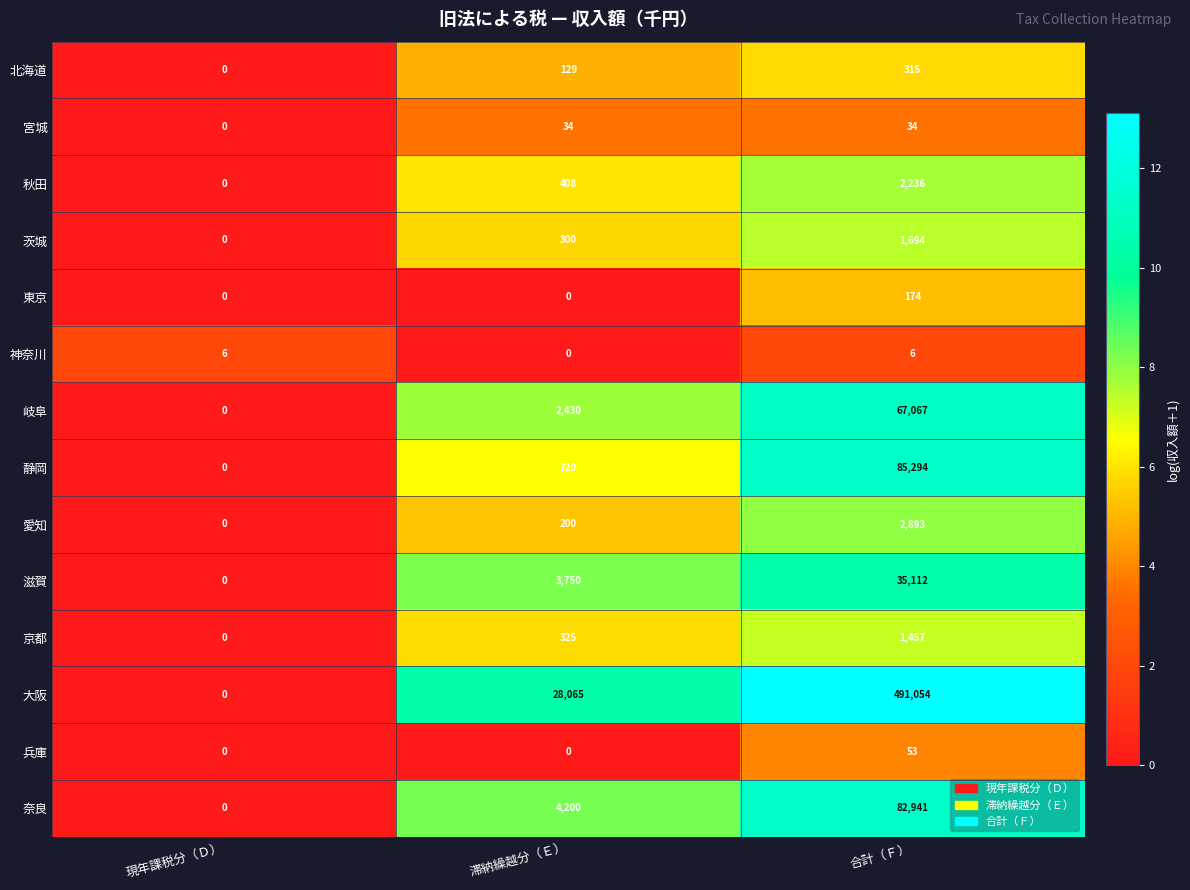

Which series has the largest range (max minus min)?

大阪